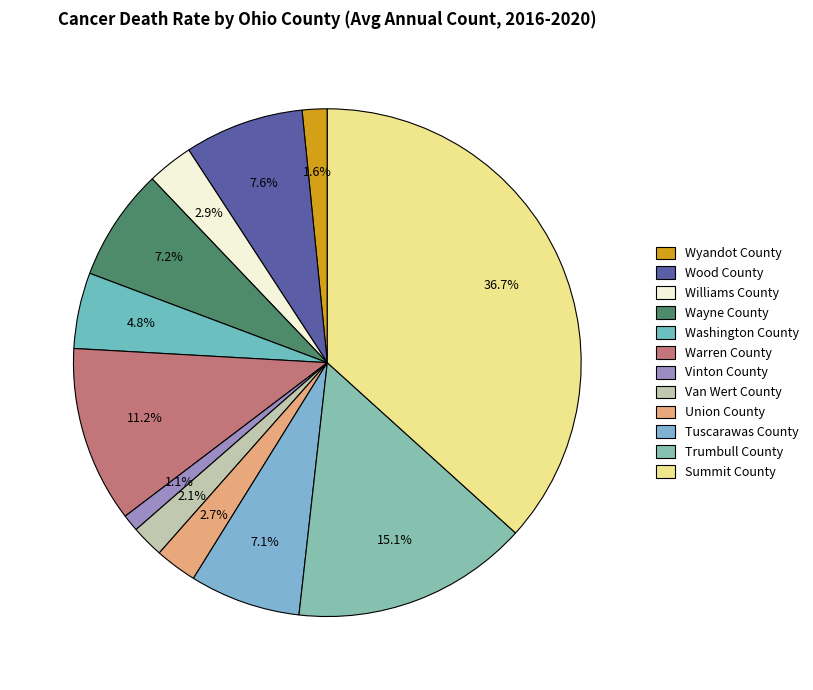

Count the number of slices in the pie.

12